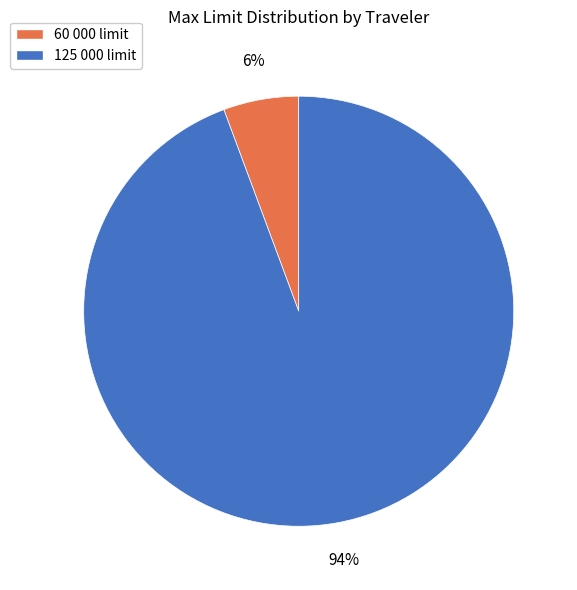

Is it true that 60 000 limit is 15% of the pie?

False